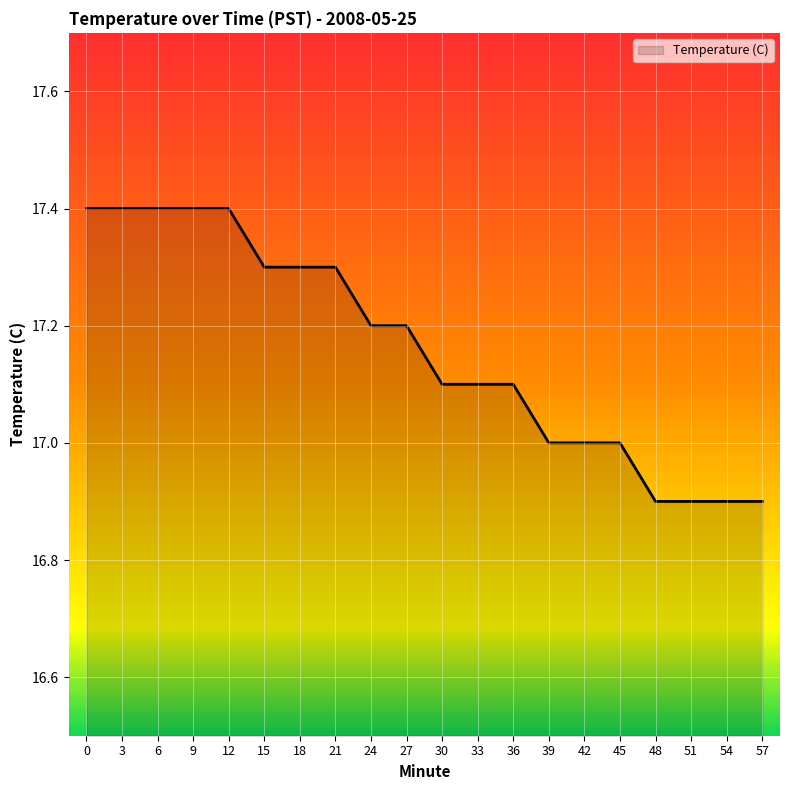

What is the smallest value displayed?

16.9